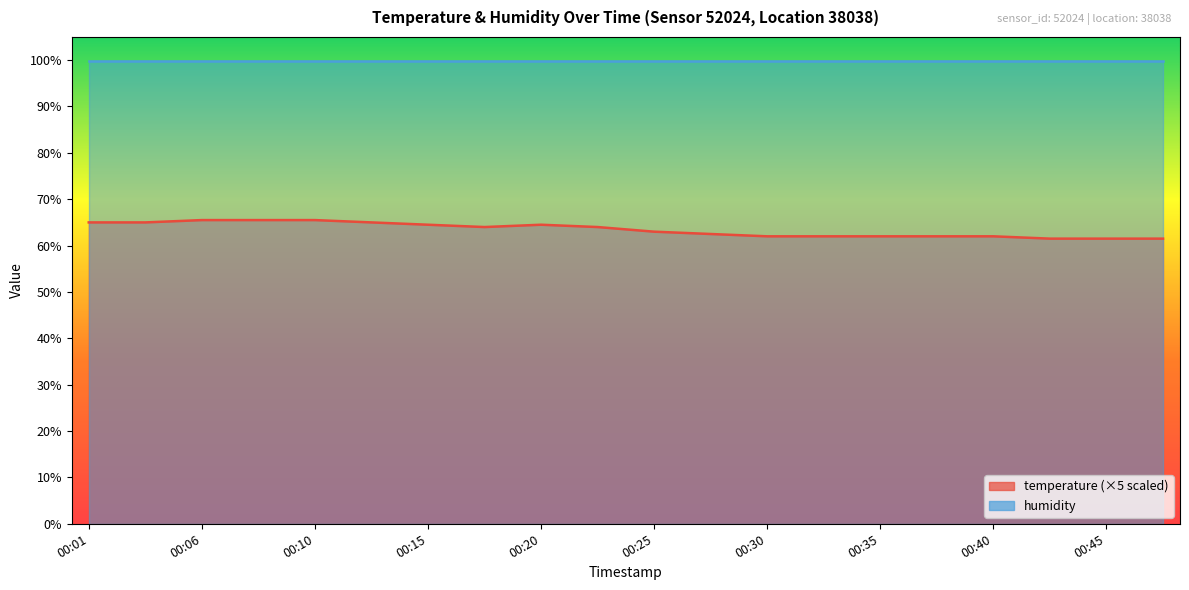

Rank the categories by value from highest to lowest.

00:06, 00:08, 00:10, 00:01, 00:03, 00:13, 00:15, 00:20, 00:18, 00:23, 00:25, 00:27, 00:30, 00:32, 00:35, 00:37, 00:40, 00:42, 00:45, 00:47